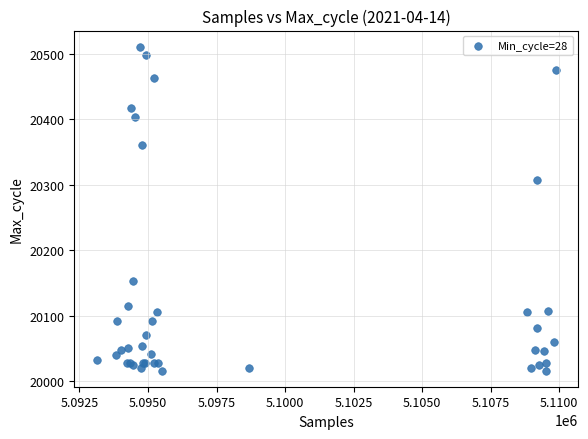

What Y value in the scatter plot is closest to 20263?

20308